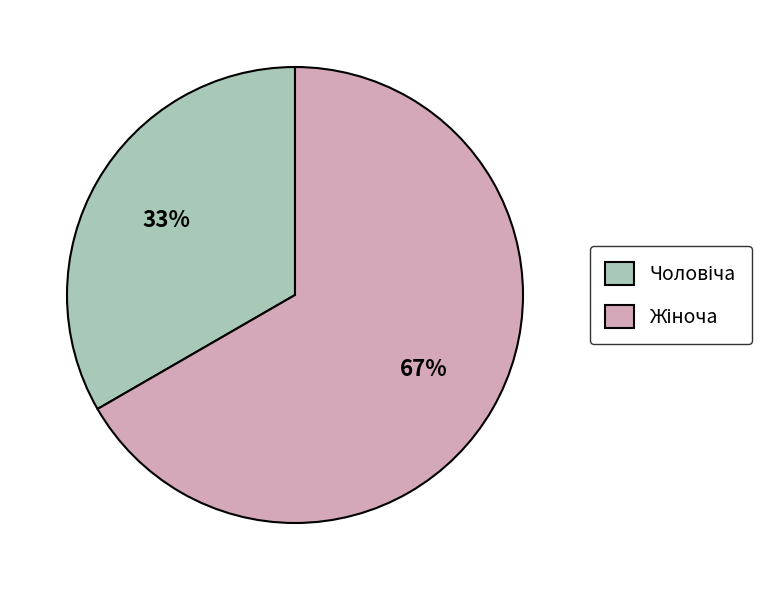

To the nearest percent, what is the average slice percentage?

50%